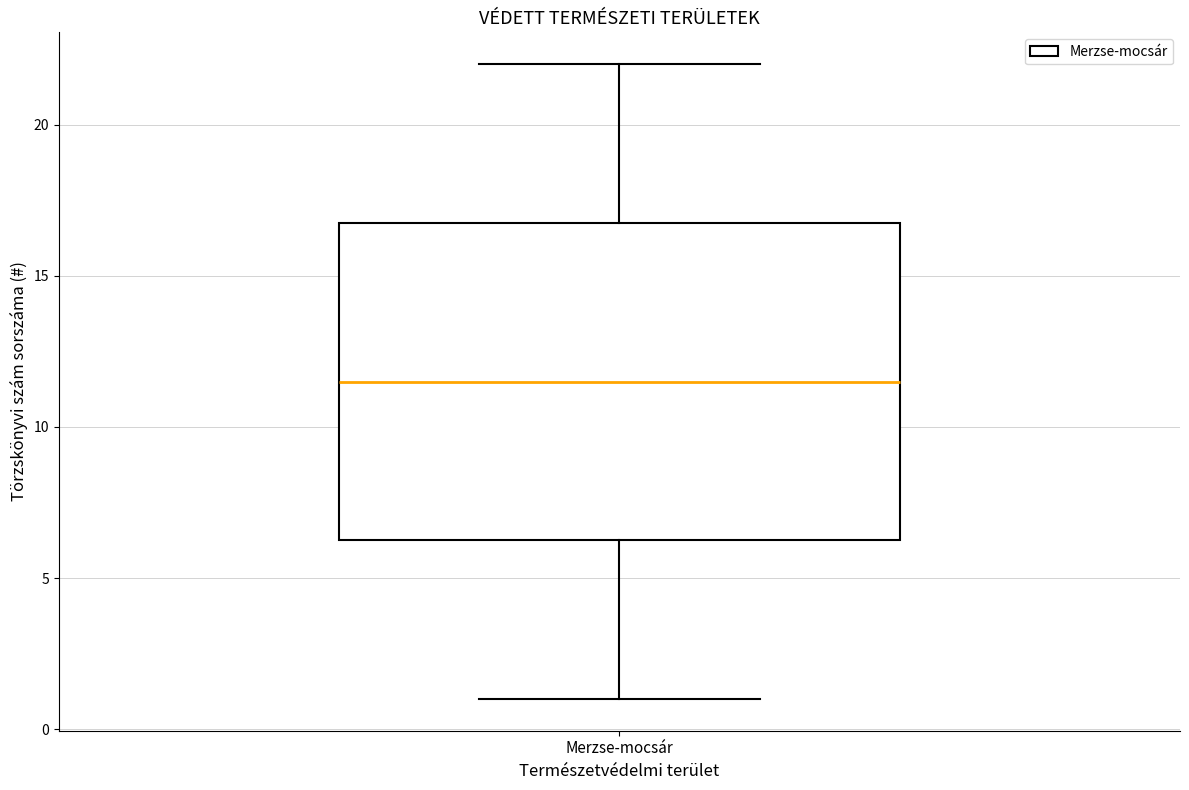

Transcribe this box plot: give where the median line is, the range the box spans, and where the two whiskers end, as read against the y-axis. The values are not printed on the chart, so give them approximately, as read against the axis.

median 11.5, box 6.5 to 17.0, whiskers 1.0 to 22.0